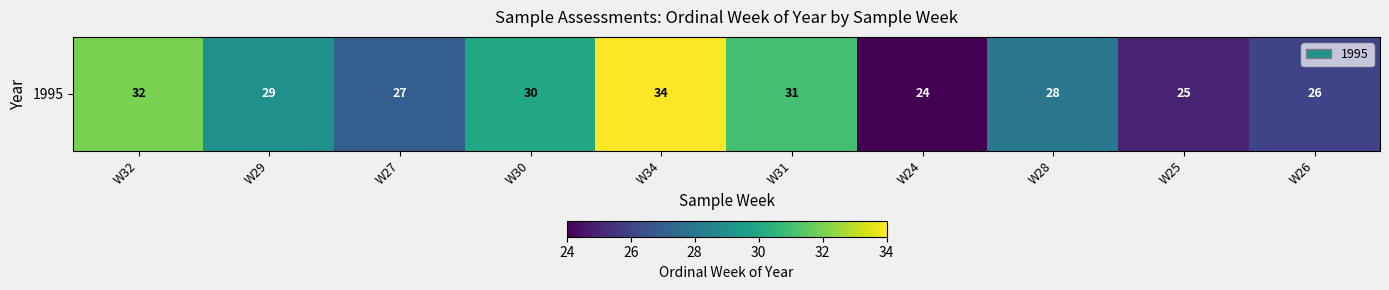

Approximately how many times larger is the value at W29 compared to W25?

1.2